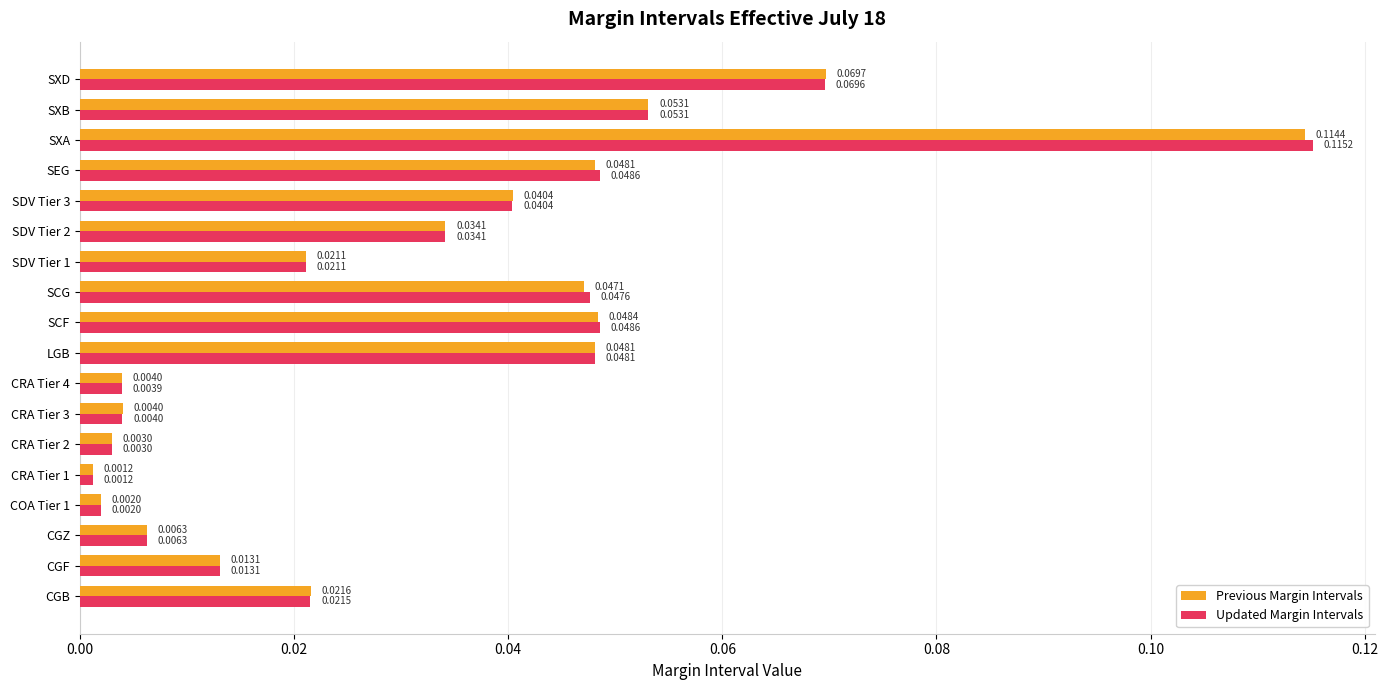

What is the sum of all Updated Margin Intervals values?

0.6